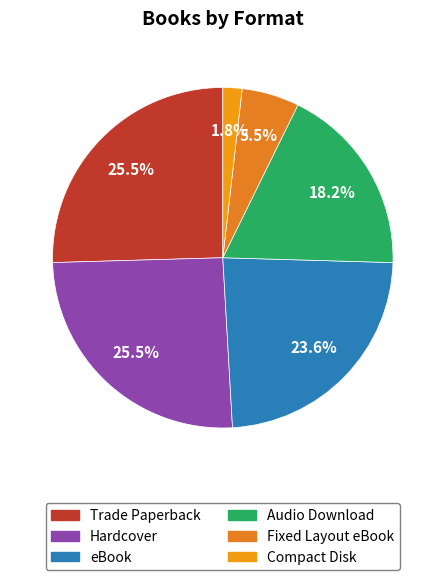

Count the number of slices in the pie.

6